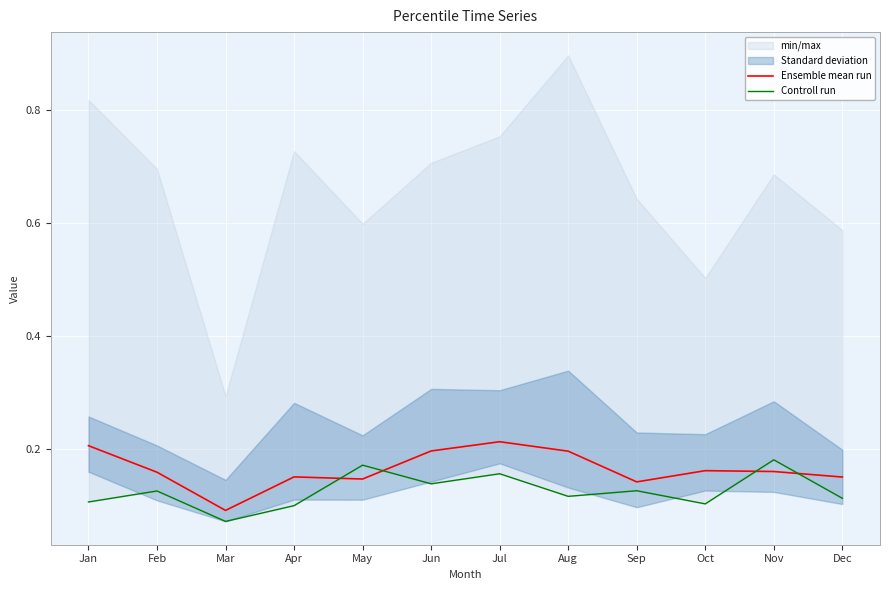

List the series in order of their peak value, highest first.

Ensemble mean run, Controll run